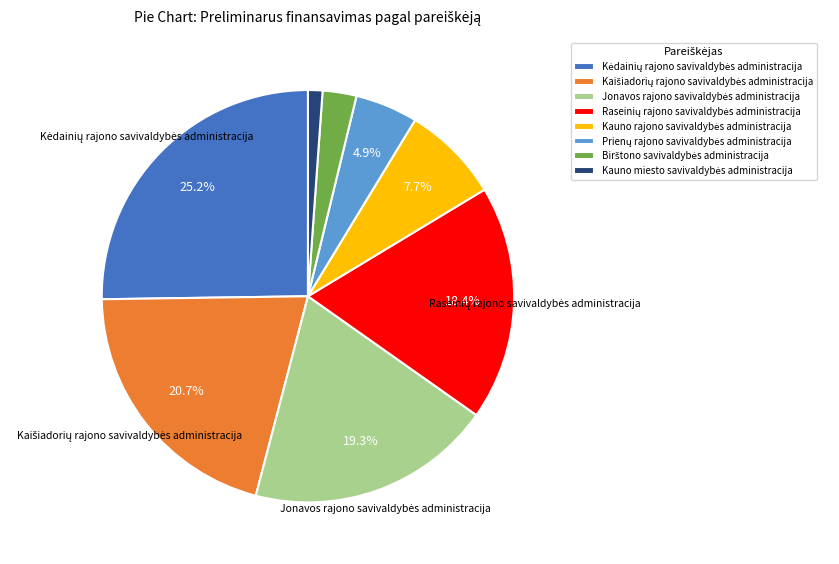

Is there any slice that represents more than half of the pie?

No